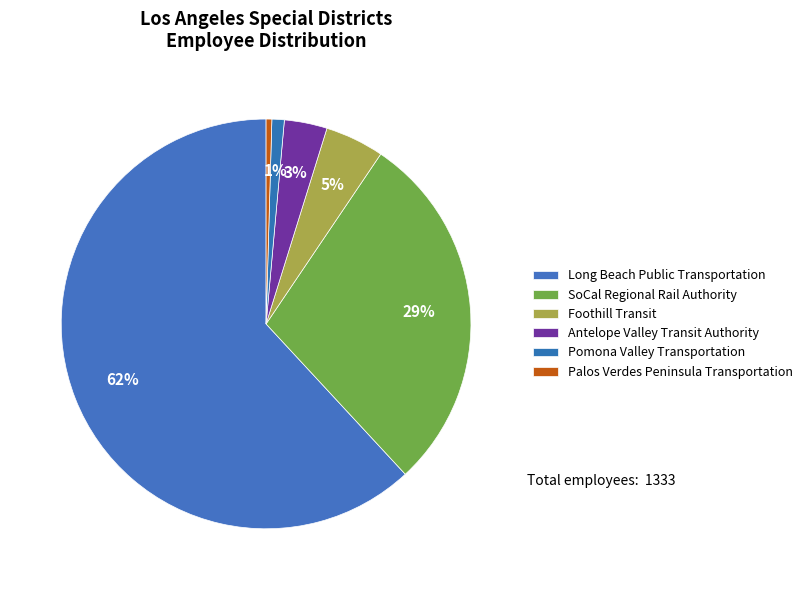

How many segments does this pie chart have?

6